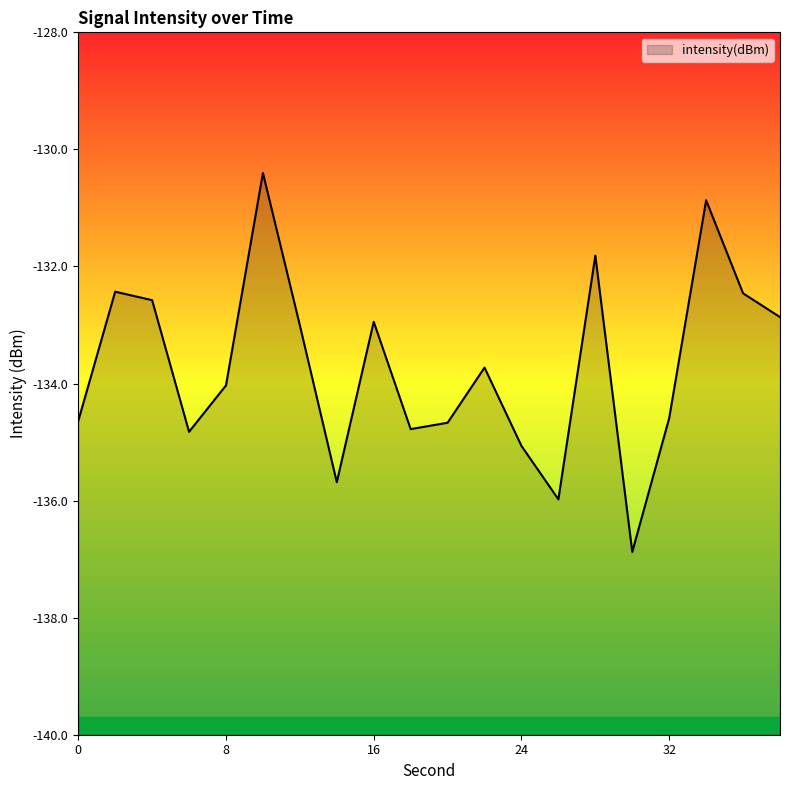

What is the difference between the maximum and minimum values?

6.5